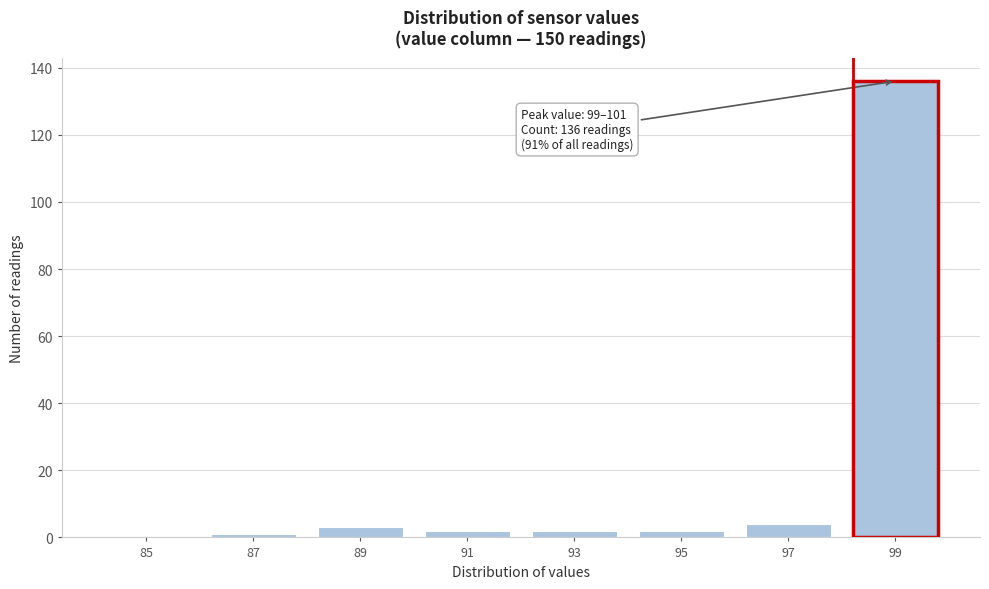

Reading right to left, what are all the values shown in this chart?

99=136	97=4	95=2	93=2	91=2	89=3	87=1	85=0